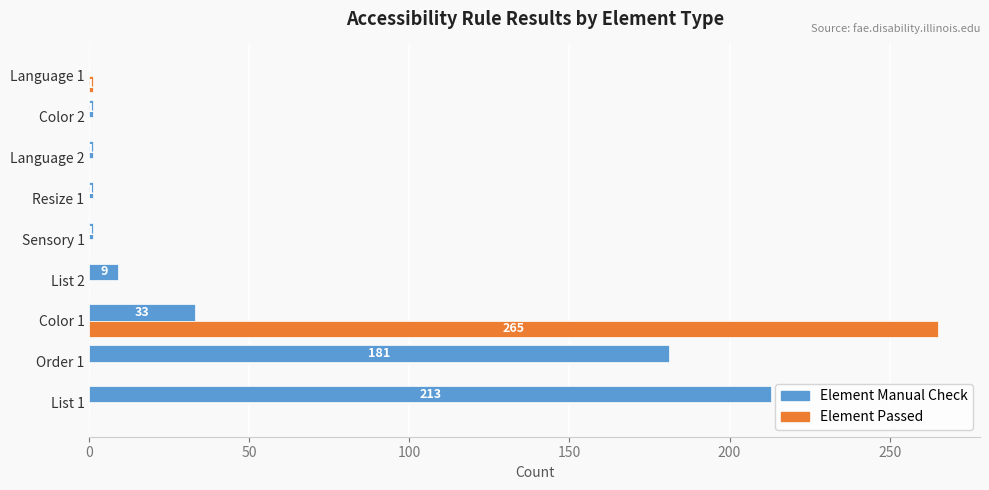

What is the sum of all Element Manual Check values?

440